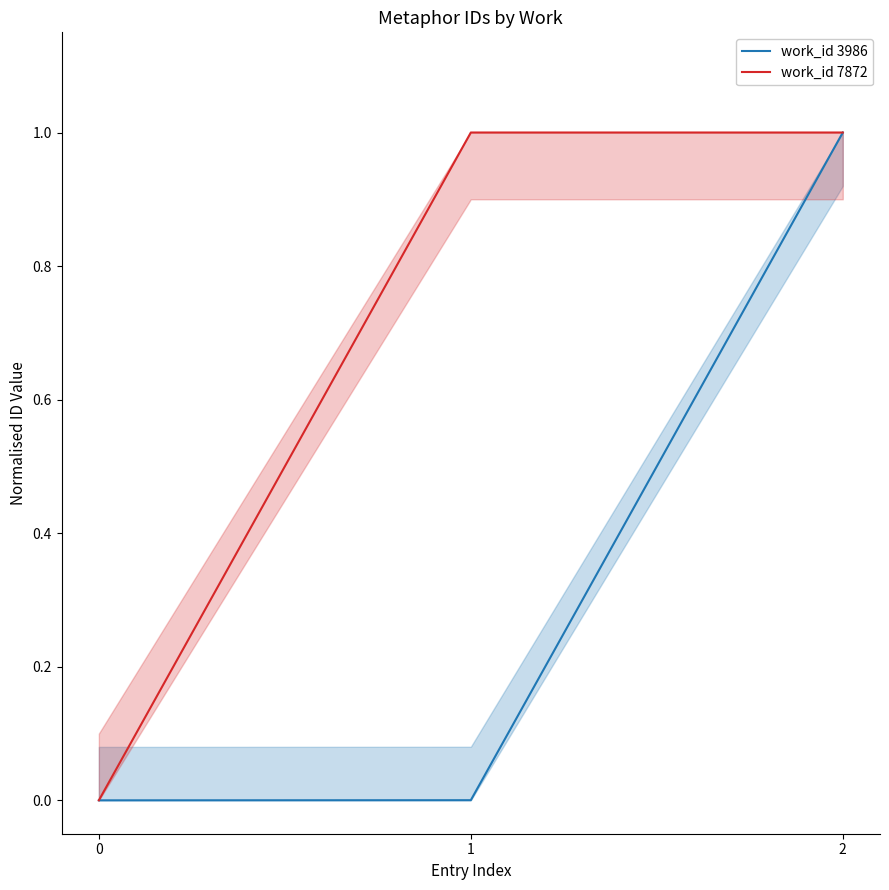

Is the value of work_id 7872 at 1 greater than the value of work_id 3986 at 0?

Yes